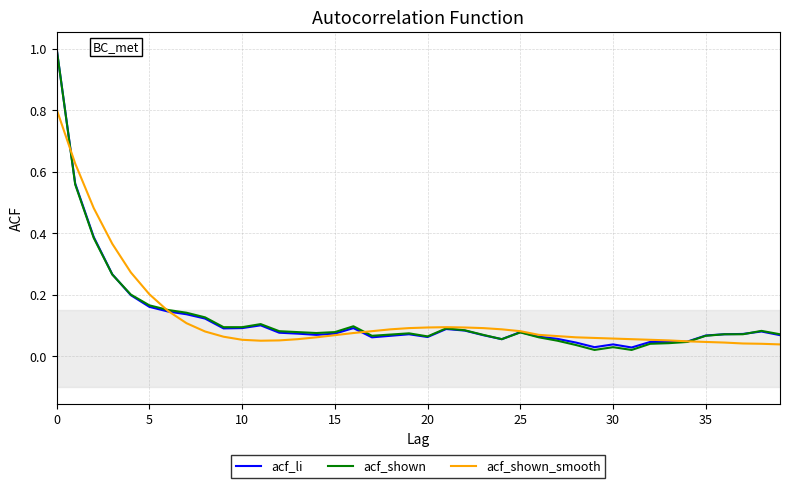

In acf_shown_smooth, how many points are lower than both neighbors (excluding endpoints)?

1